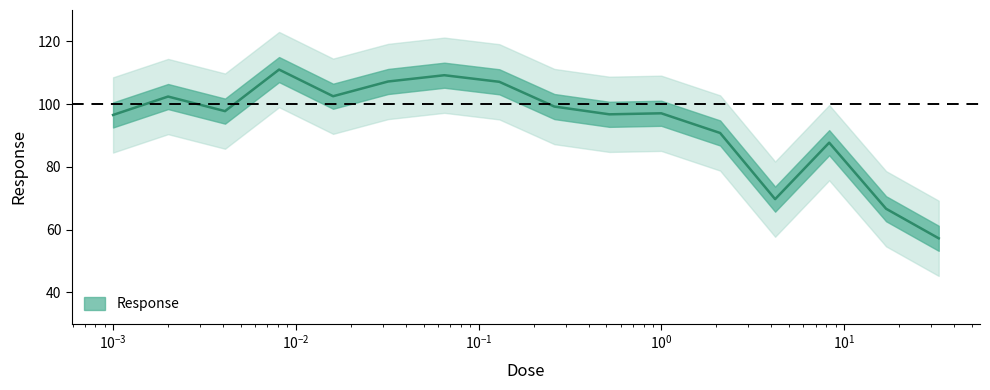

How many categories are shown in the chart?

16